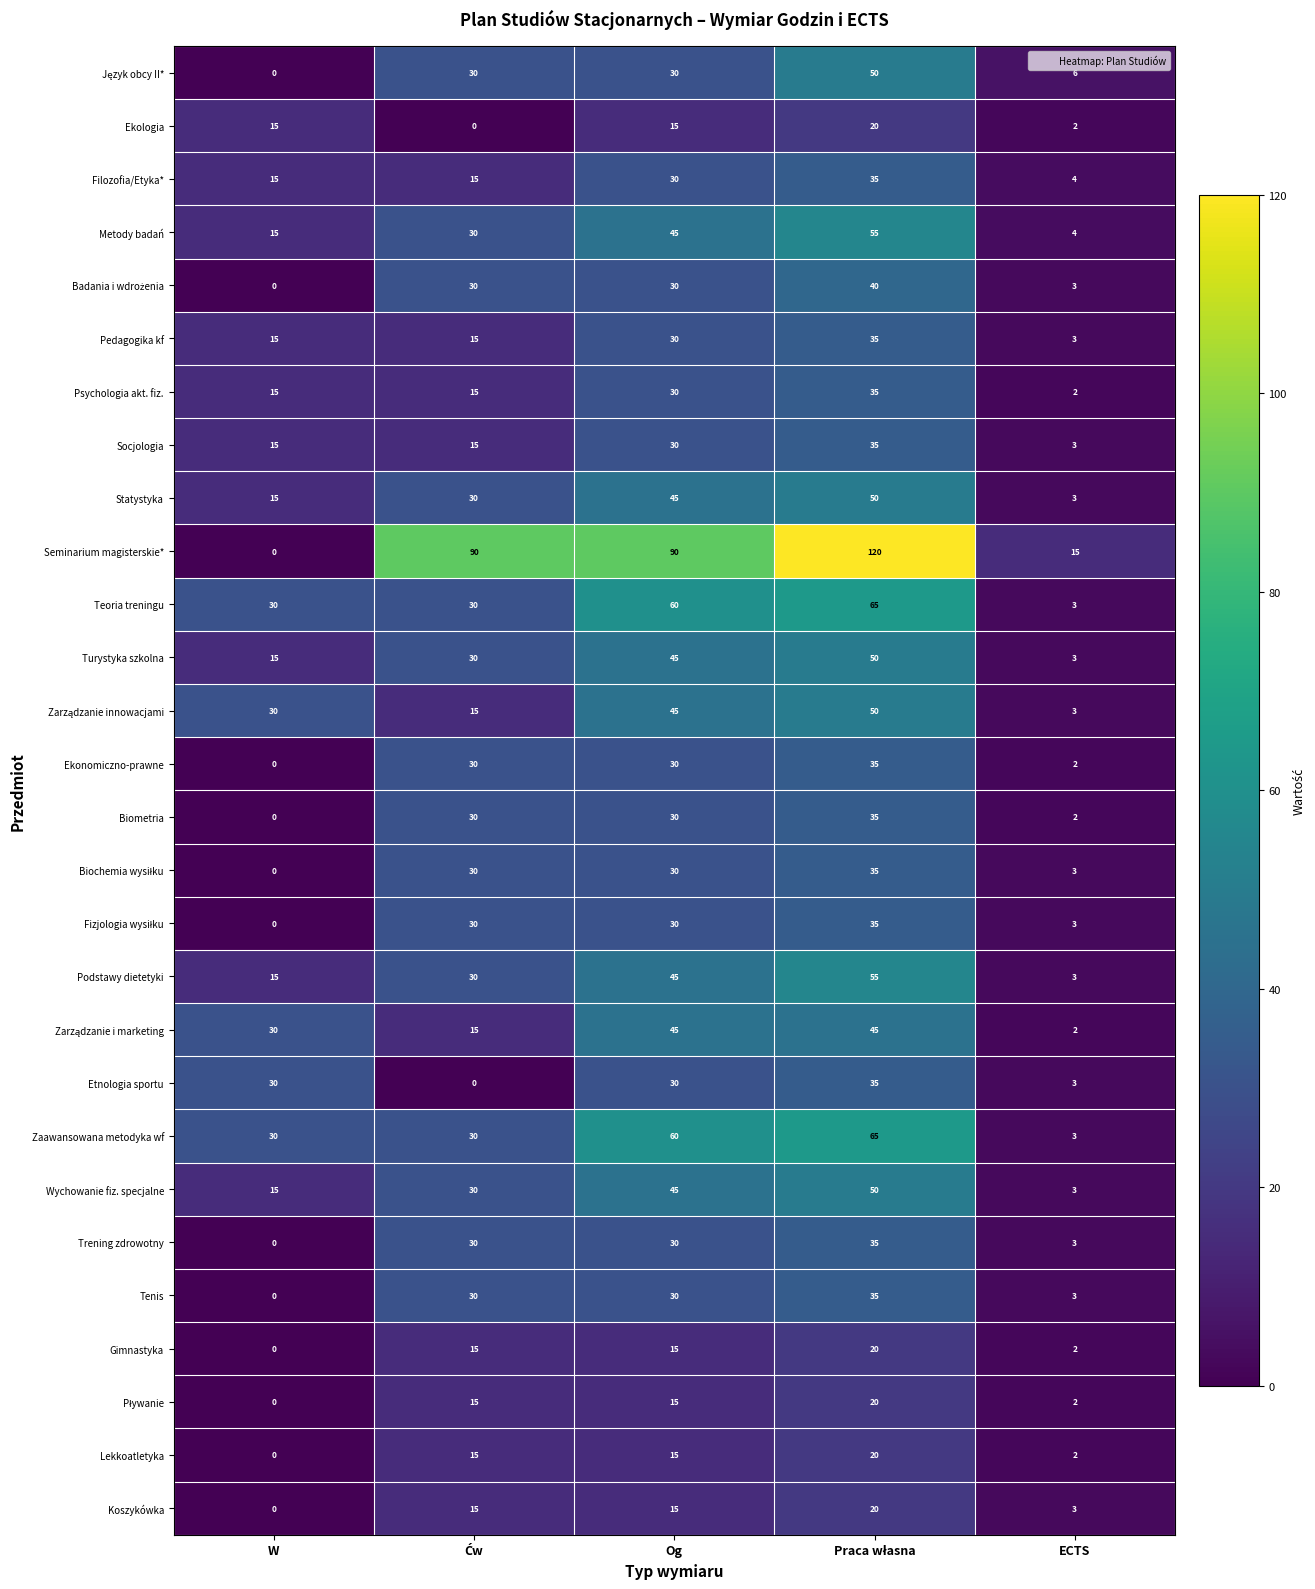

Is it true that Seminarium magisterskie* equals 90 at Og?

True